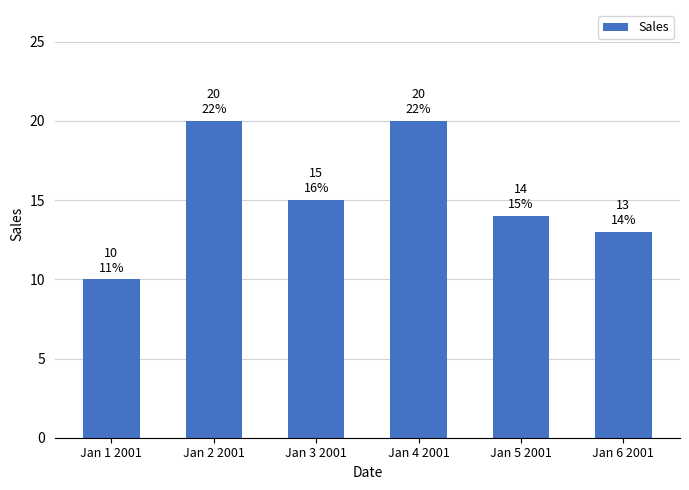

Reading left to right, transcribe all the data shown in this chart.

10	20	15	20	14	13